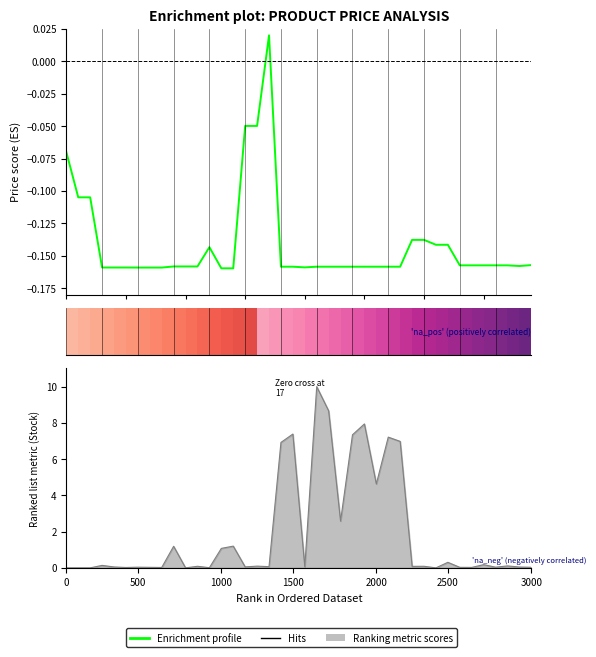

At which category does the chart reach its minimum across all series?

1000